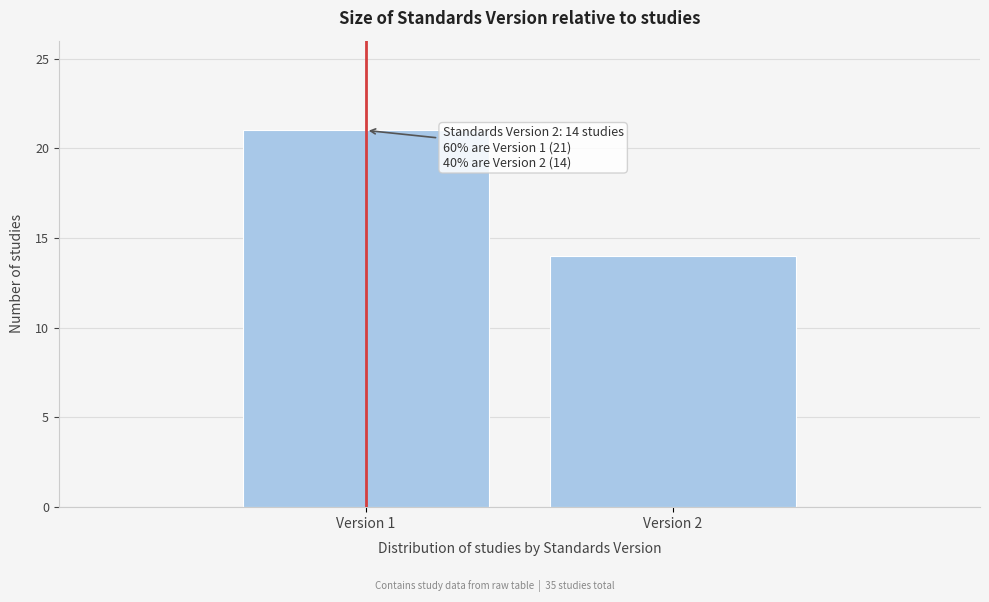

Reading left to right, list all the values displayed in this chart.

Version 1=21	Version 2=14